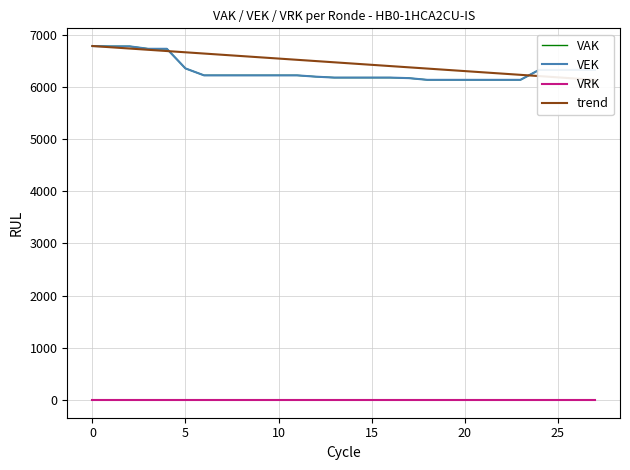

What is the total value across all series at 25?

19084